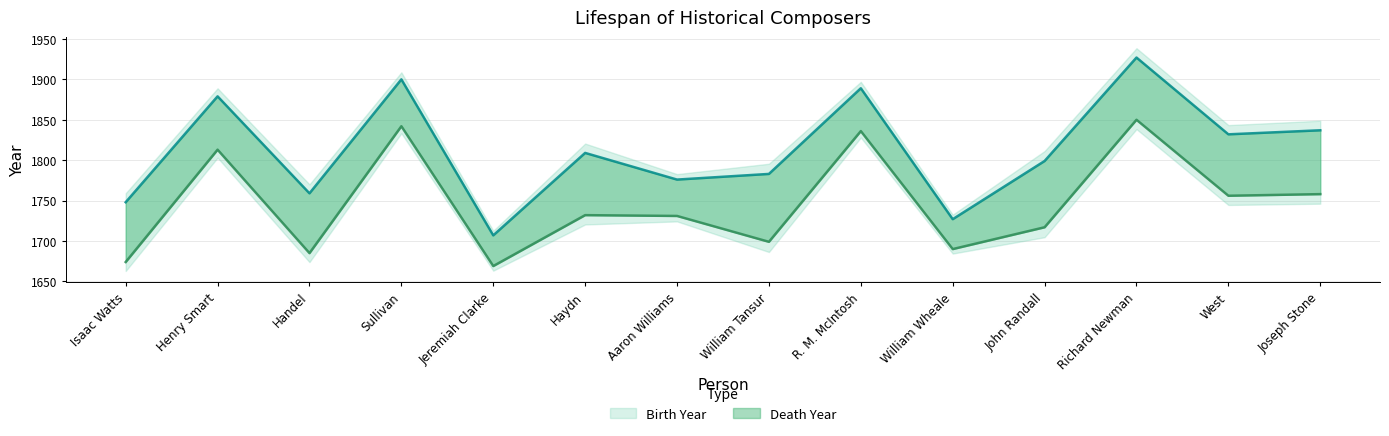

What is the label of the 1st point from the left?

Isaac Watts